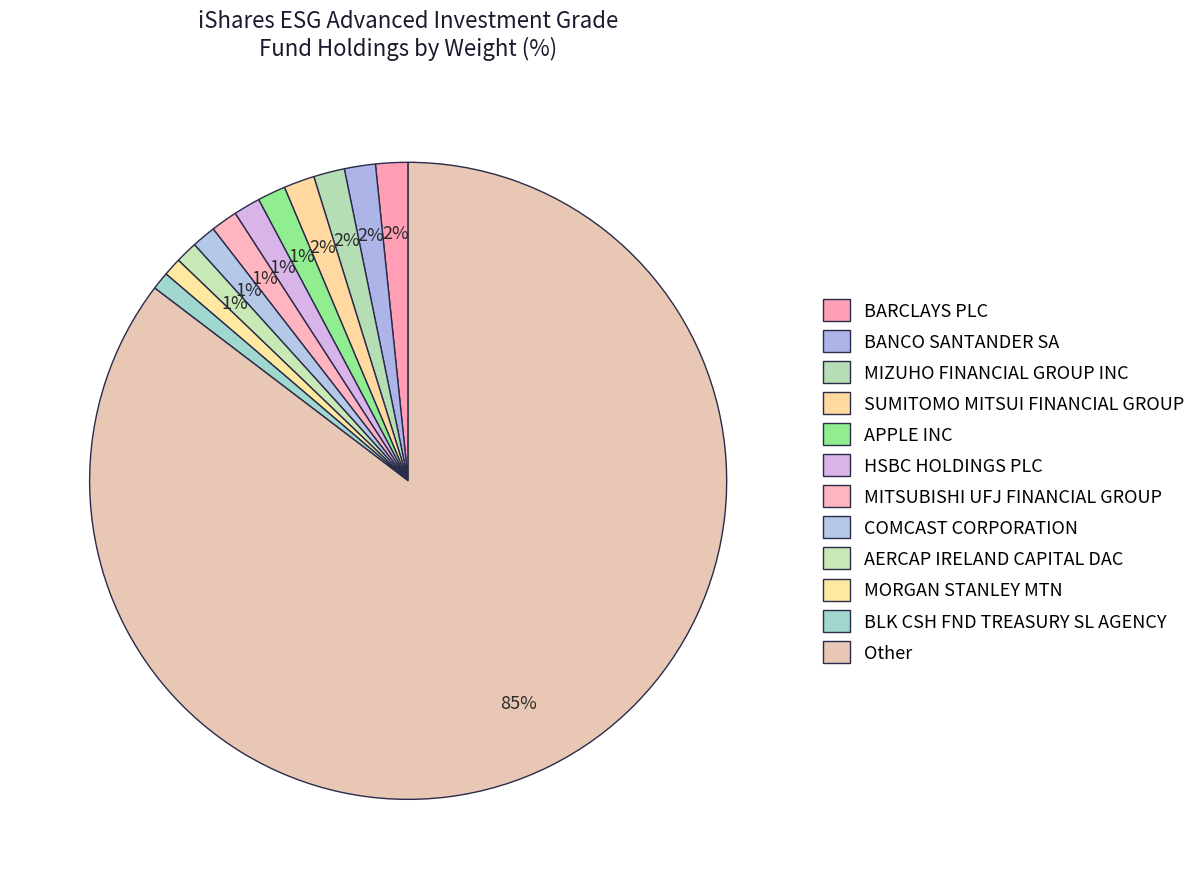

To the nearest percent, what portion does BANCO SANTANDER SA represent?

2%